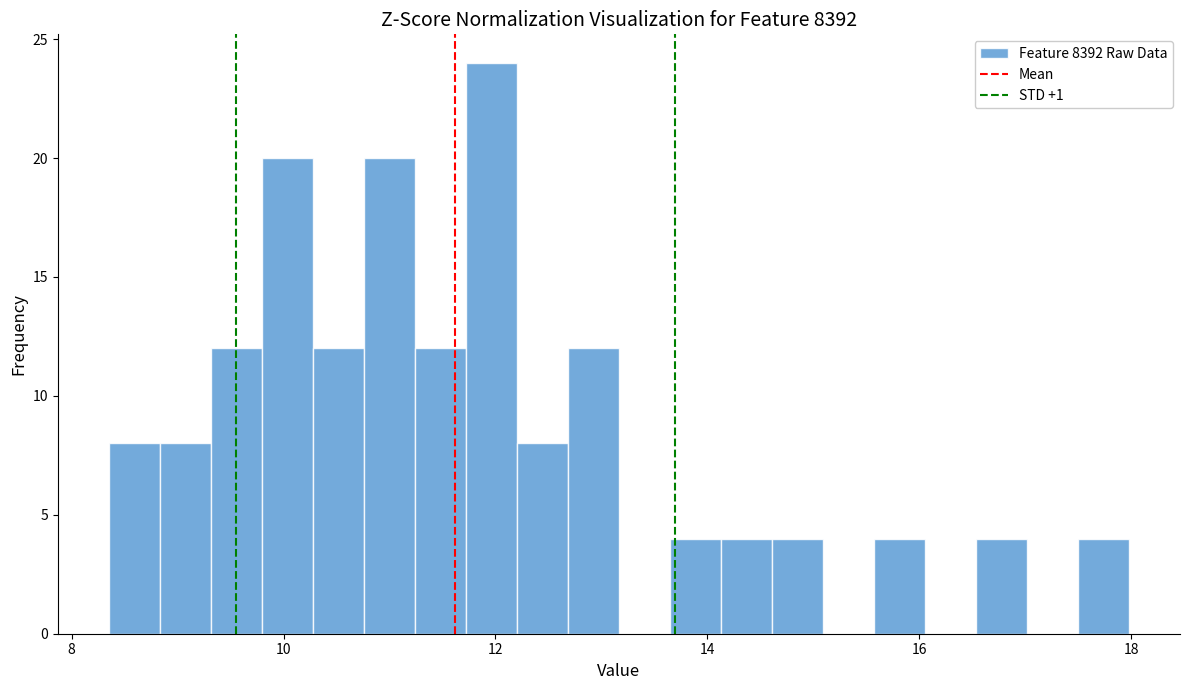

Read against the x-axis, roughly where is the centre of the tallest bar?

12.0